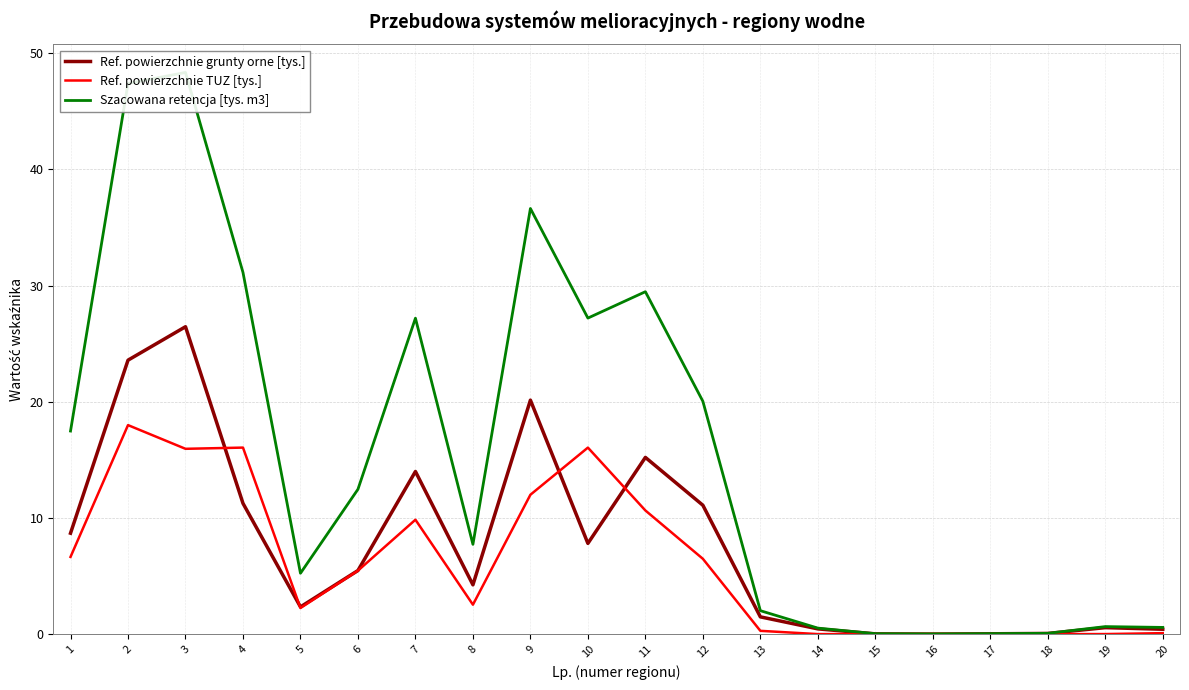

In Szacowana retencja [tys. m3], how many points are lower than both neighbors (excluding endpoints)?

4